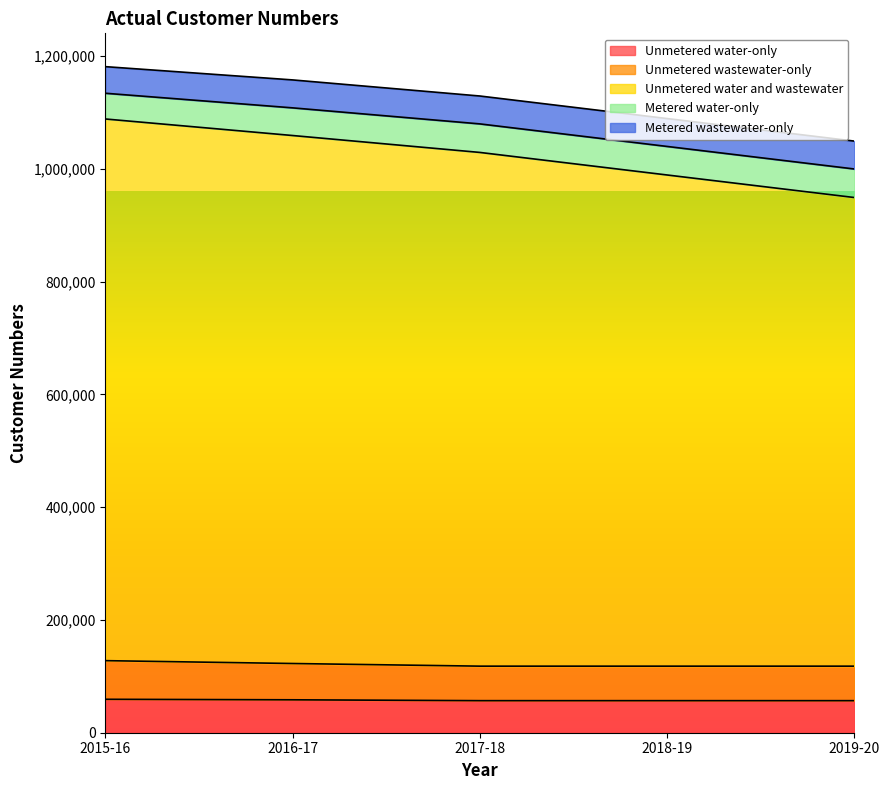

What position from the right is 2019-20?

1